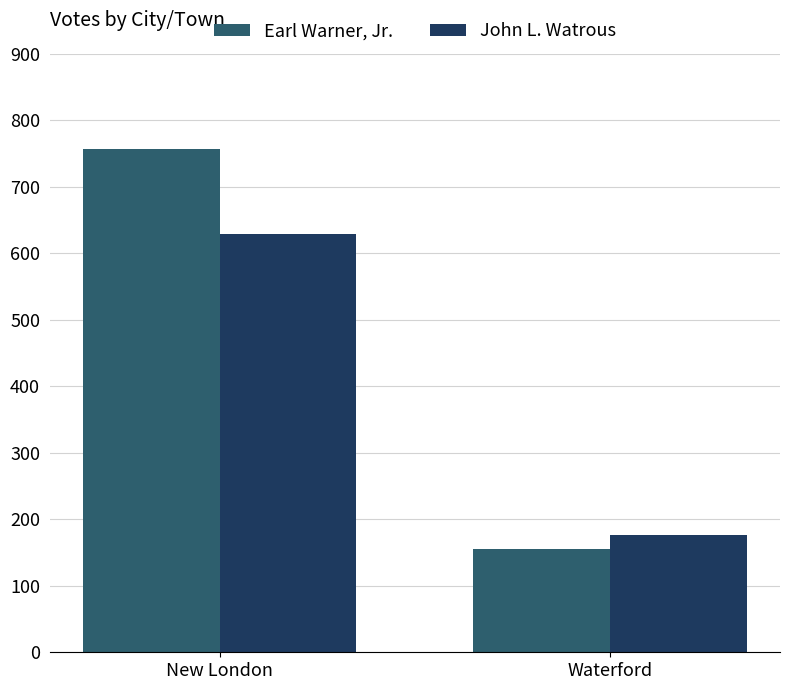

Reading left to right, what are all the values shown in this chart?

Earl Warner, Jr.: 757	155
John L. Watrous: 629	176